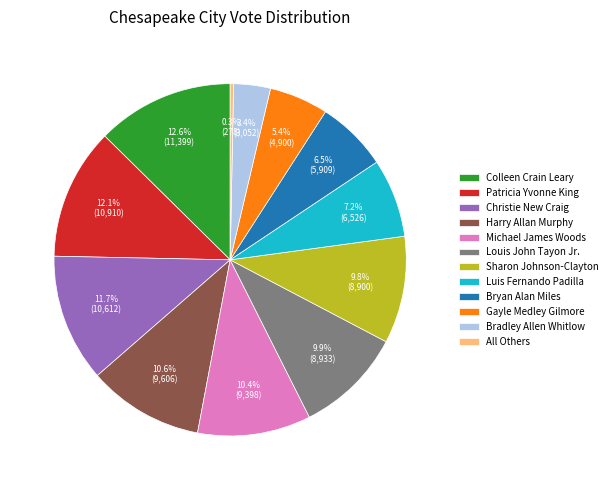

Which has a higher value, Bradley Allen Whitlow or Michael James Woods?

Michael James Woods